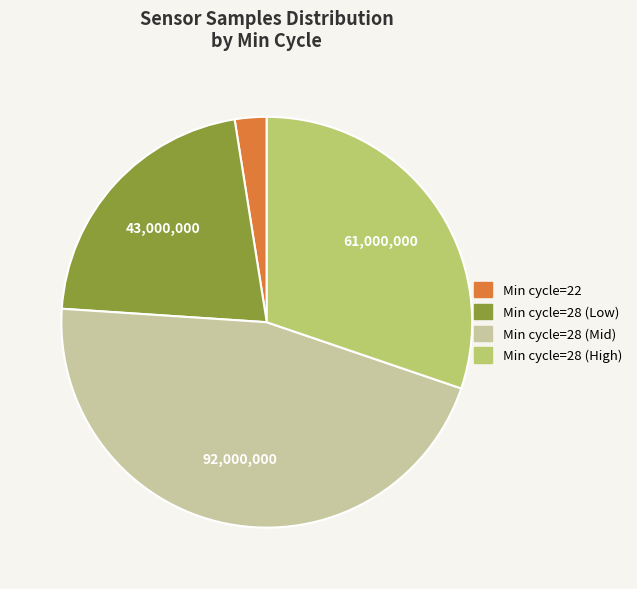

Which has a higher value, Min cycle=28 (High) or Min cycle=28 (Low)?

Min cycle=28 (High)